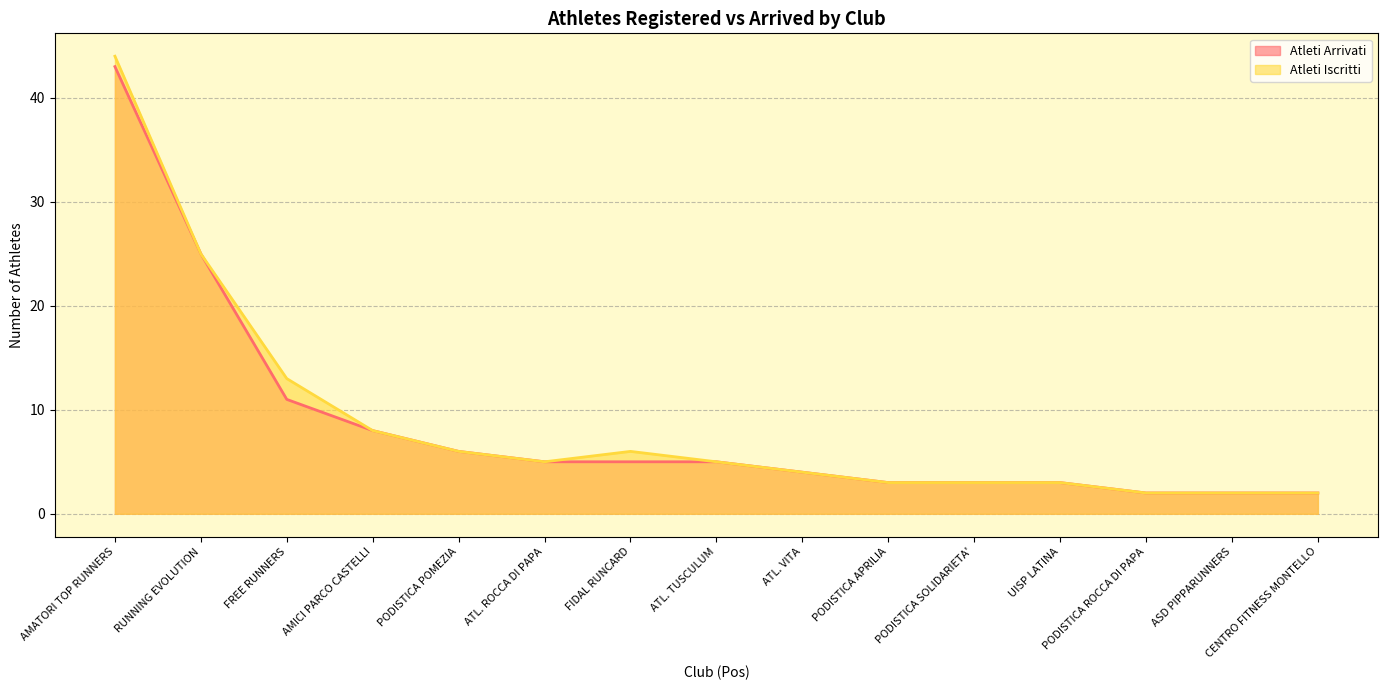

Which label corresponds to the smallest value in the chart?

PODISTICA ROCCA DI PAPA